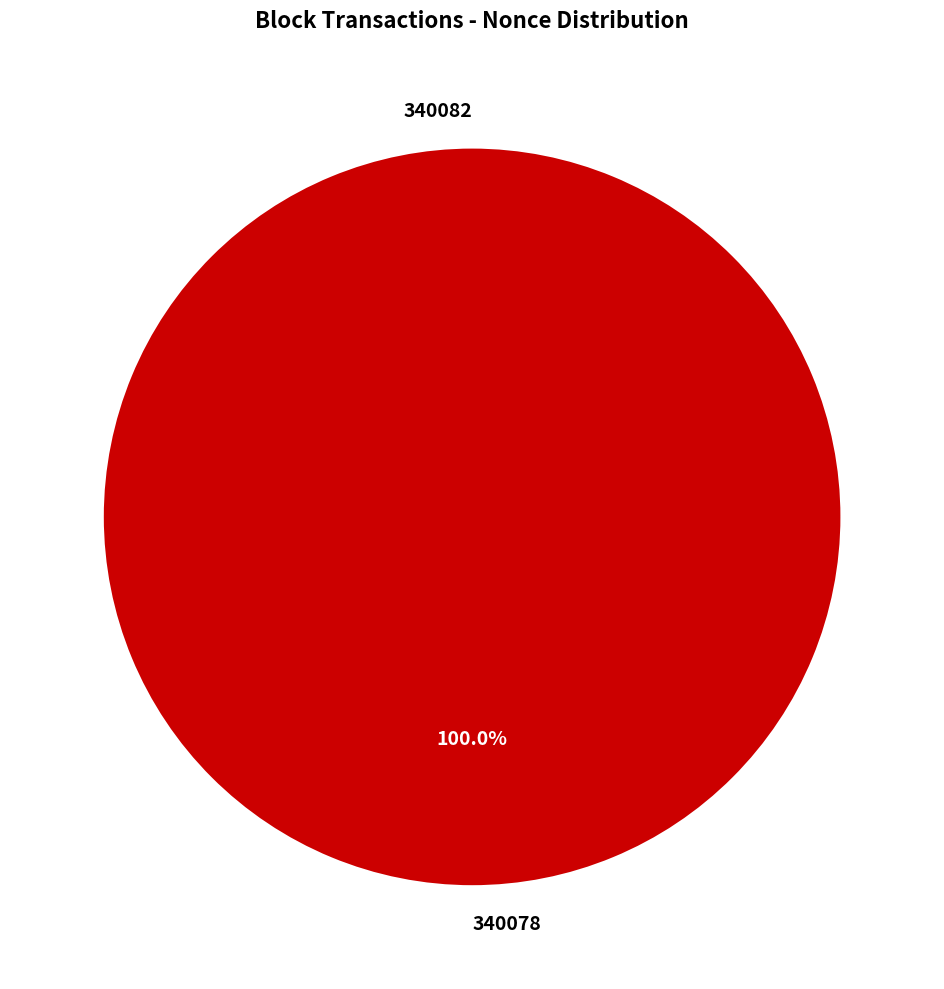

Combined, what portion of the pie is 340078 and 340082?

100.0%